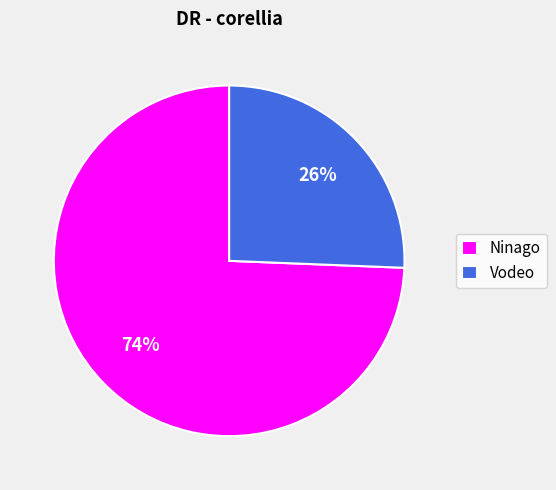

True or false: Vodeo accounts for 11% of the total.

False